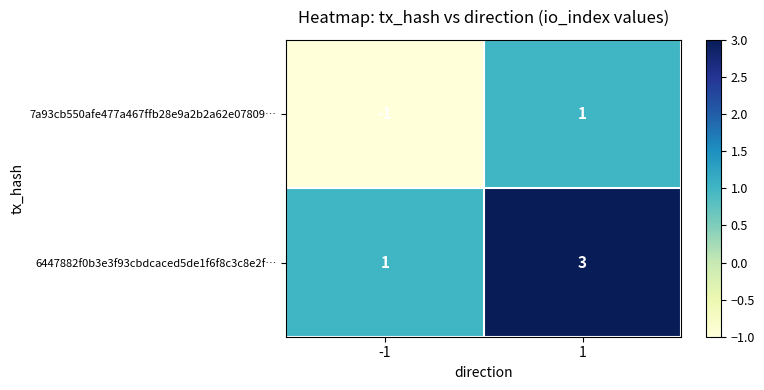

What is the difference between the highest and lowest values at 1?

2